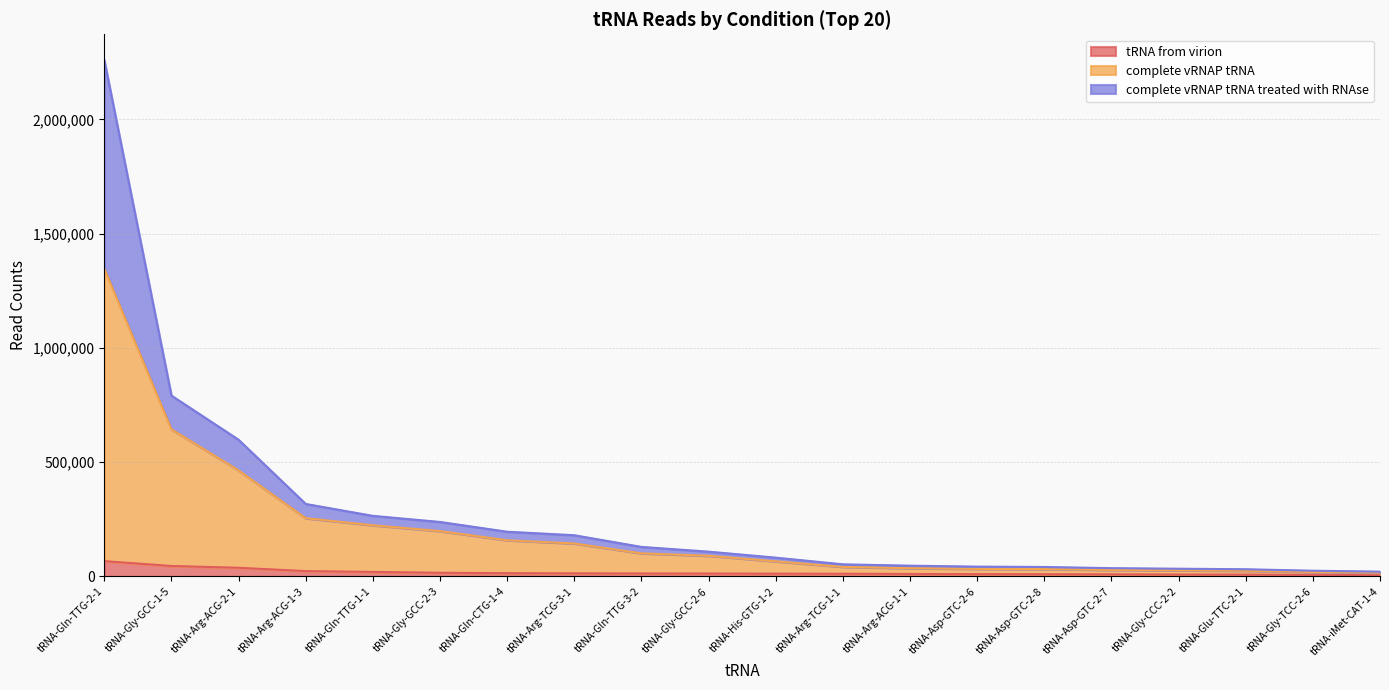

True or false: tRNA from virion and complete vRNAP tRNA cross at least once.

False